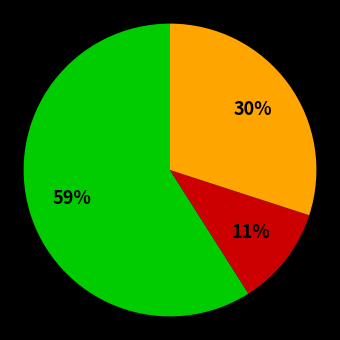

Does any single category account for the majority?

Yes